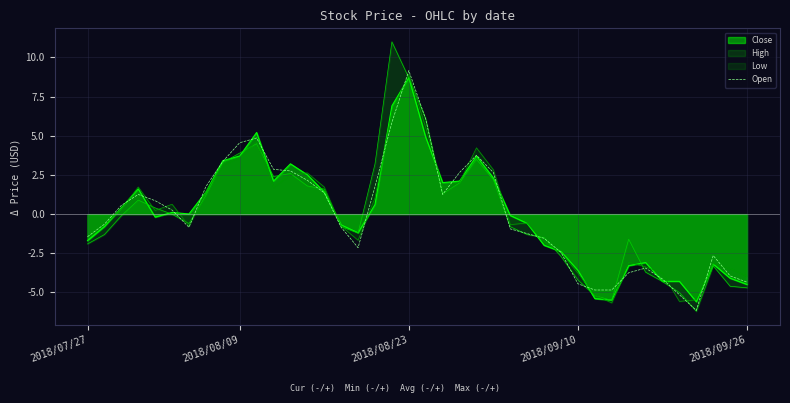

Read the value at 10.

4.9